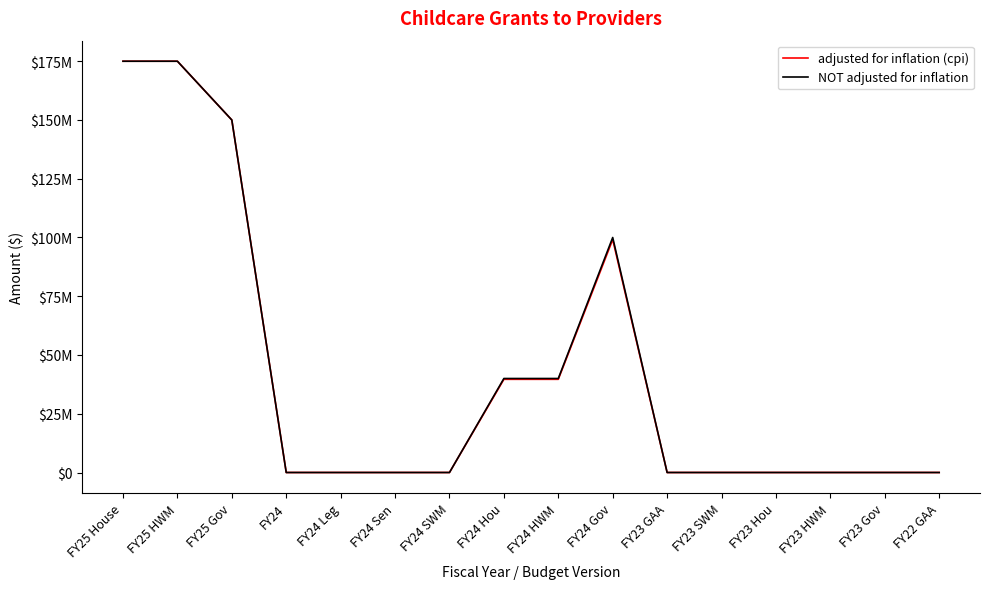

Reading left to right, list all the values displayed in this chart.

adjusted for inflation (cpi): FY25 House=175000000	FY25 HWM=175000000	FY25 Gov=150000000	FY24=0	FY24 Leg=0	FY24 Sen=0	FY24 SWM=0	FY24 Hou=39649486	FY24 HWM=39649486	FY24 Gov=99123715	FY23 GAA=0	FY23 SWM=0	FY23 Hou=0	FY23 HWM=0	FY23 Gov=0	FY22 GAA=0
NOT adjusted for inflation: FY25 House=175000000	FY25 HWM=175000000	FY25 Gov=150000000	FY24=0	FY24 Leg=0	FY24 Sen=0	FY24 SWM=0	FY24 Hou=40000000	FY24 HWM=40000000	FY24 Gov=100000000	FY23 GAA=0	FY23 SWM=0	FY23 Hou=0	FY23 HWM=0	FY23 Gov=0	FY22 GAA=0